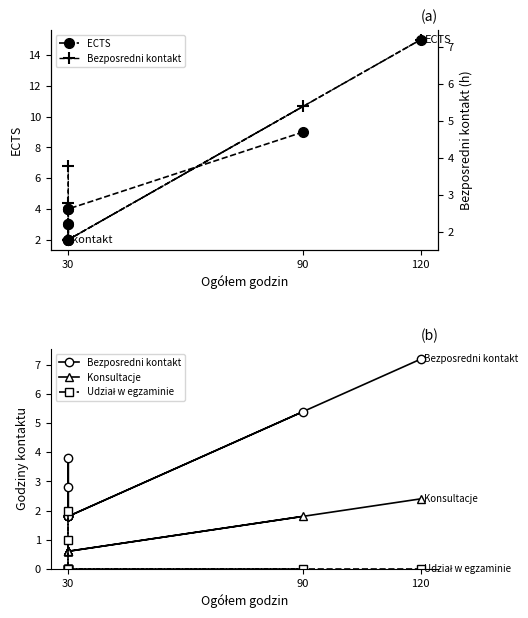

True or false: Konsultacje has a value of 0.6 at 30.

True